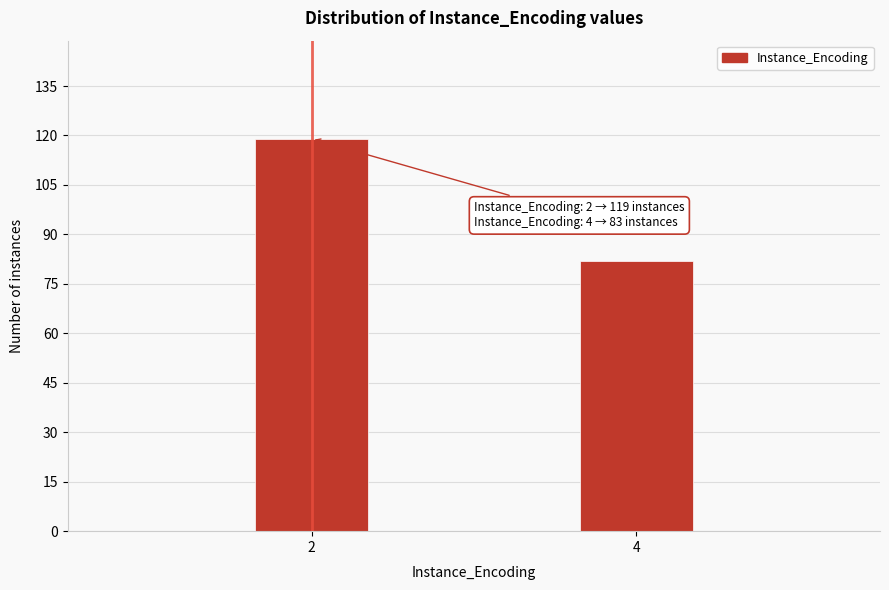

Reading left to right, list all the values displayed in this chart.

119	82